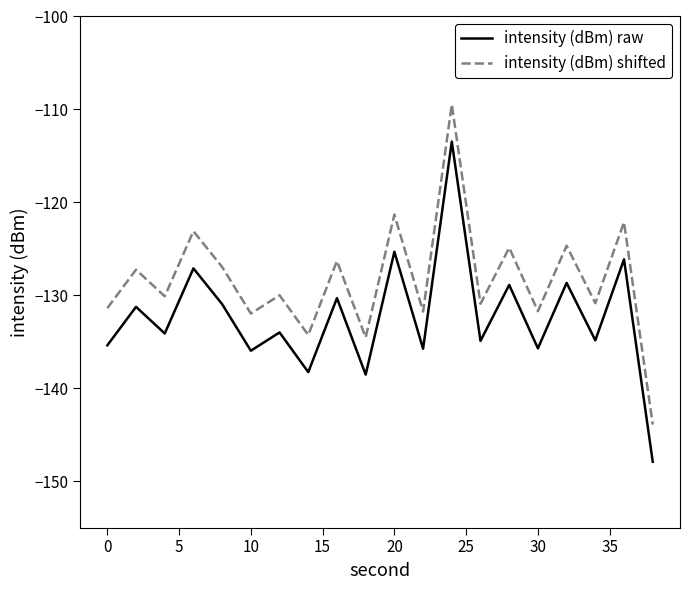

What is the difference between the maximum and minimum values in the intensity (dBm) raw series?

34.4